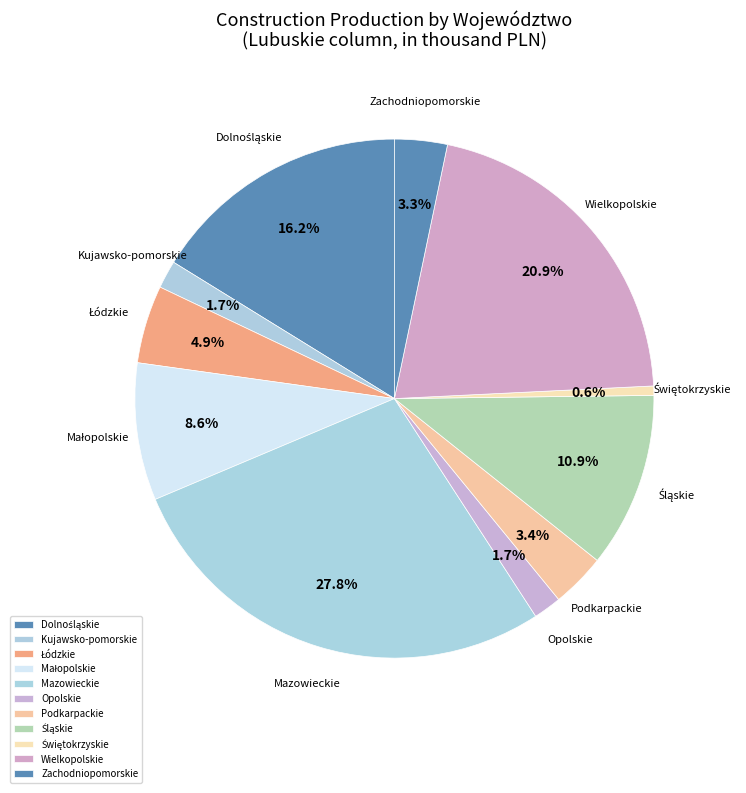

Is the sum of Podkarpackie and Opolskie greater than half?

No